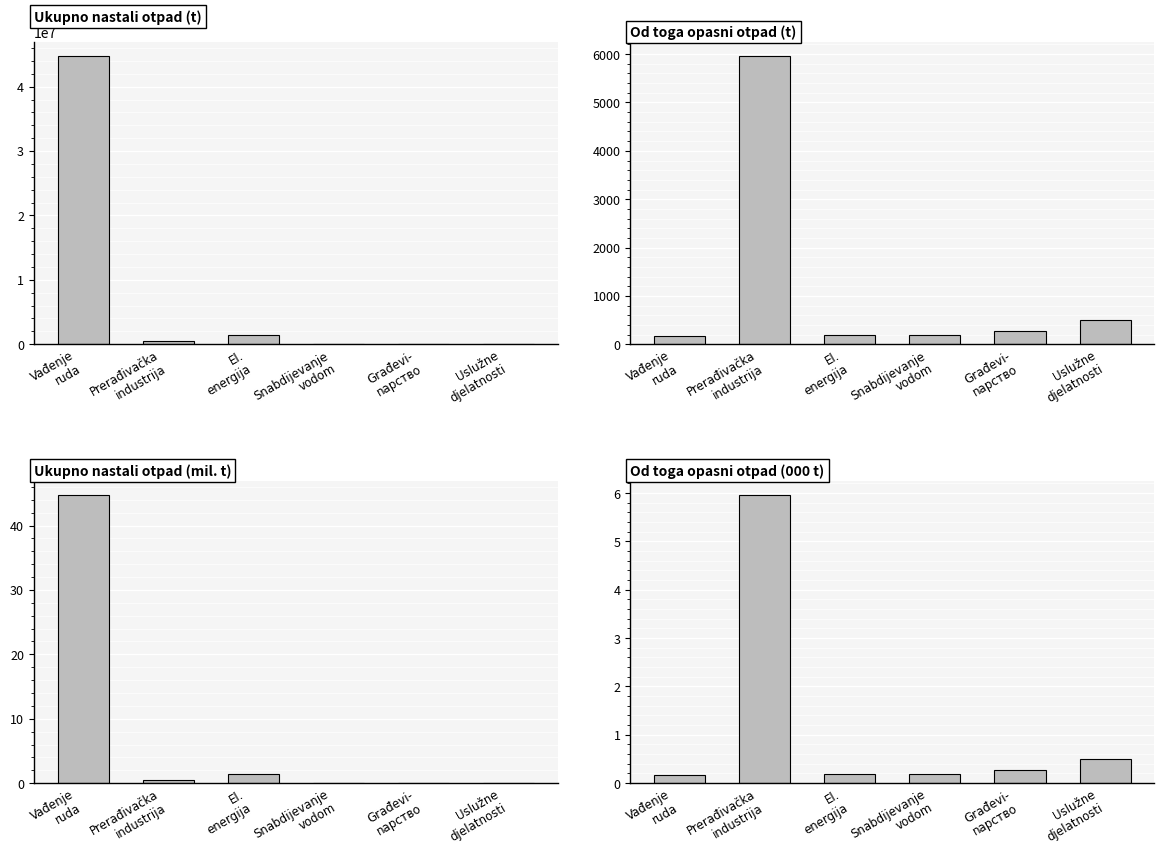

What is the total value across all series at Prerađivačka
industrija?

447668.4